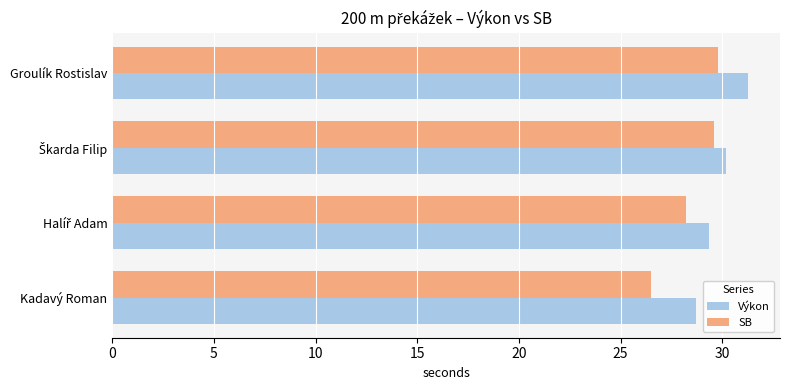

What is the maximum value shown in the chart?

31.3